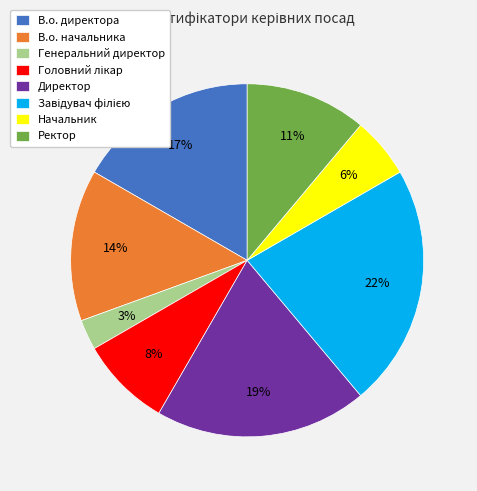

Is there a majority slice in this chart?

No